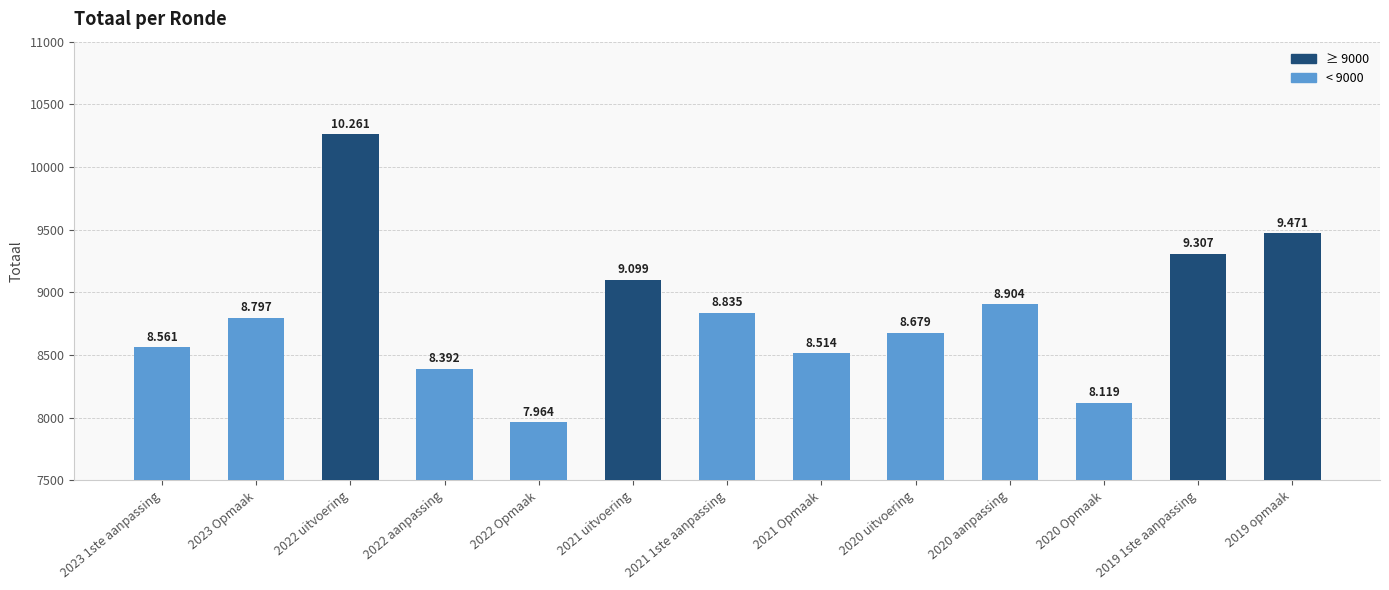

What is the sum of all values?

114903